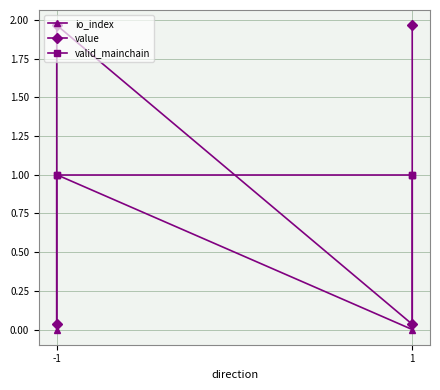

True or false: valid_mainchain and value cross at least once.

True